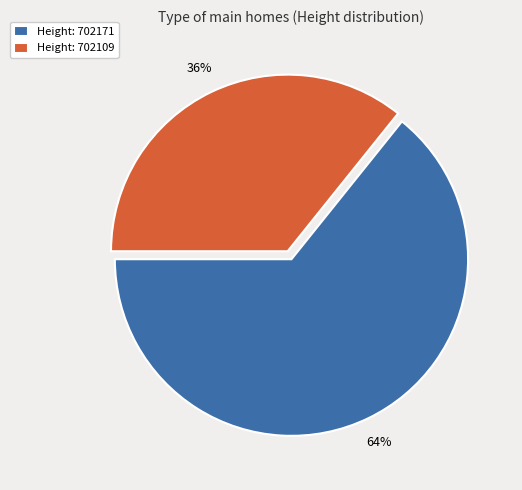

What is the ratio of the value at Height: 702171 to the value at Height: 702109?

1.8